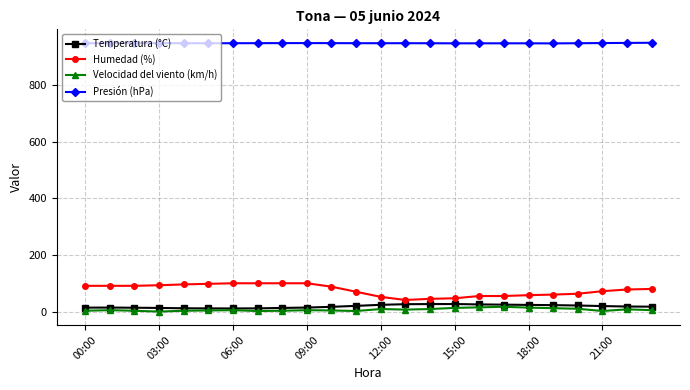

Which series has the largest range (max minus min)?

Humedad (%)